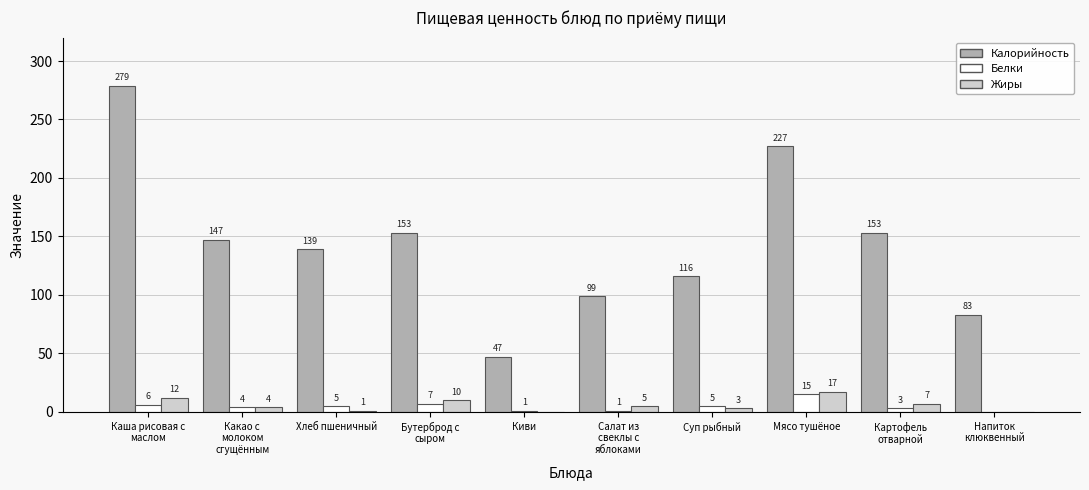

What is the sum of all Жиры values?

59